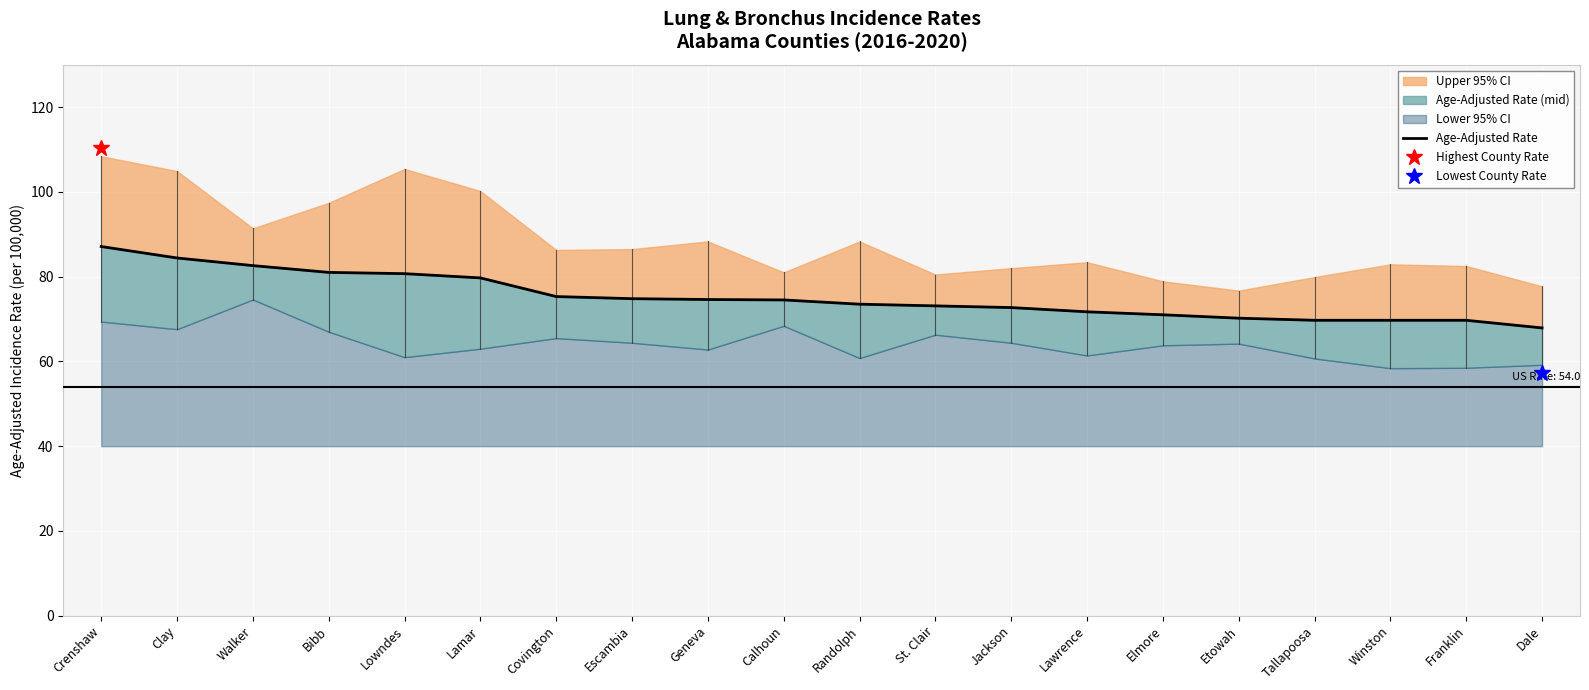

Where is the data nearest to the value 77?

Covington